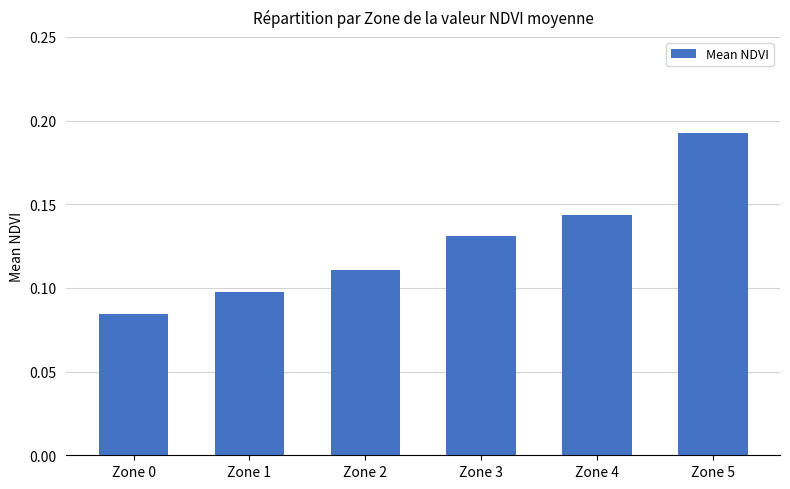

How many values are between 0 and 1?

6